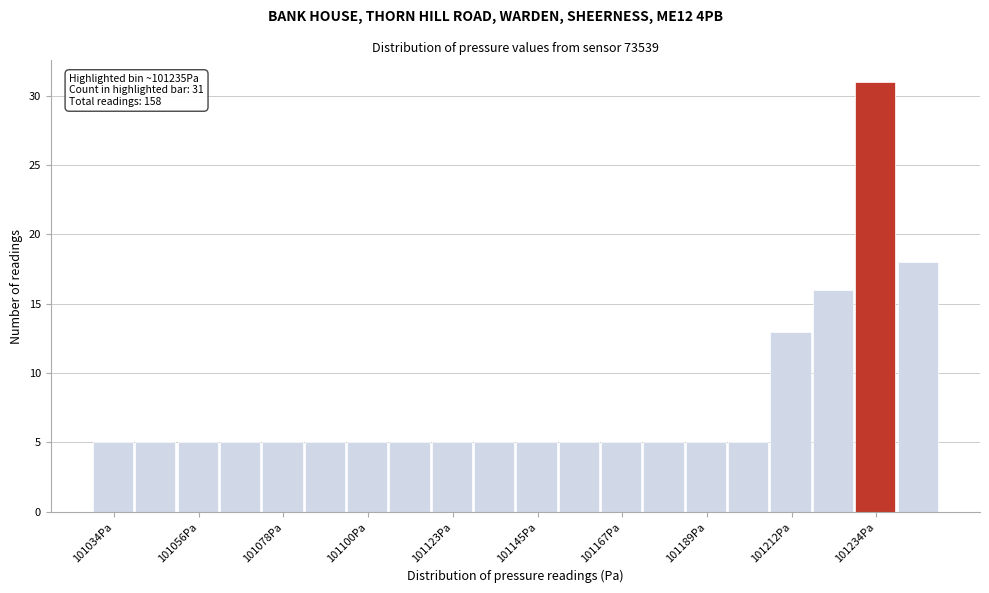

Around what value on the x-axis is the tallest bar? Give the approximate position of its centre, as read against the axis.

101235